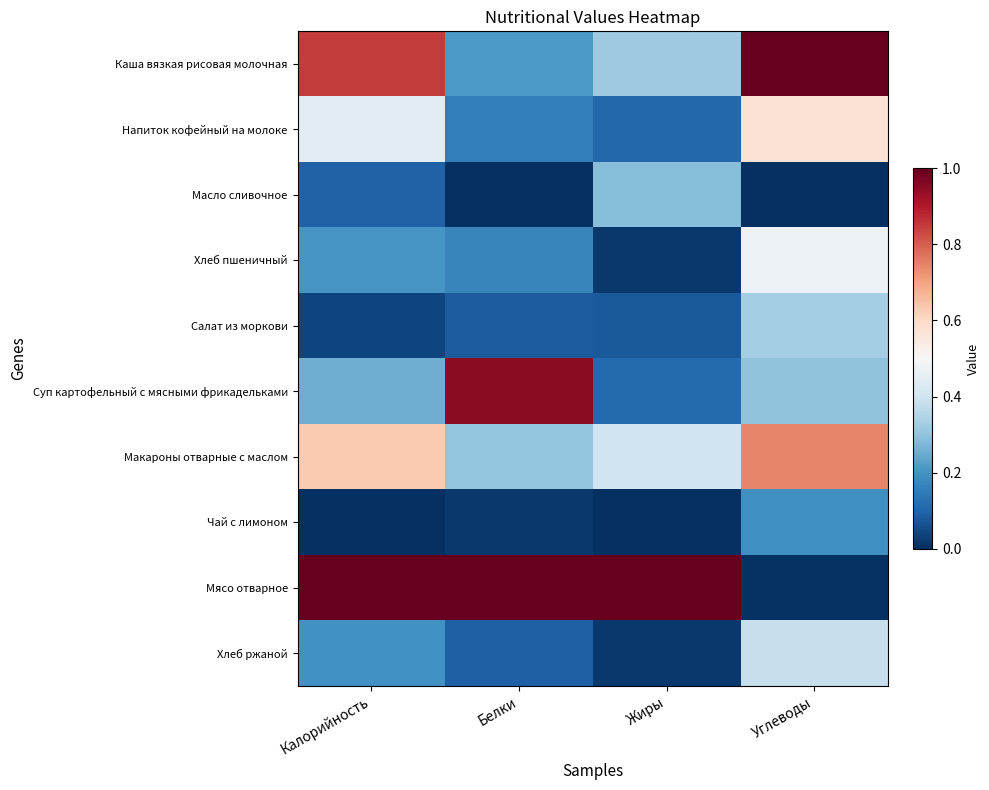

Rank the series at Углеводы from lowest to highest value.

Масло сливочное, Мясо отварное, Чай с лимоном, Суп картофельный с мясными фрикадельками, Салат из моркови, Хлеб ржаной, Хлеб пшеничный, Напиток кофейный на молоке, Макароны отварные с маслом, Каша вязкая рисовая молочная